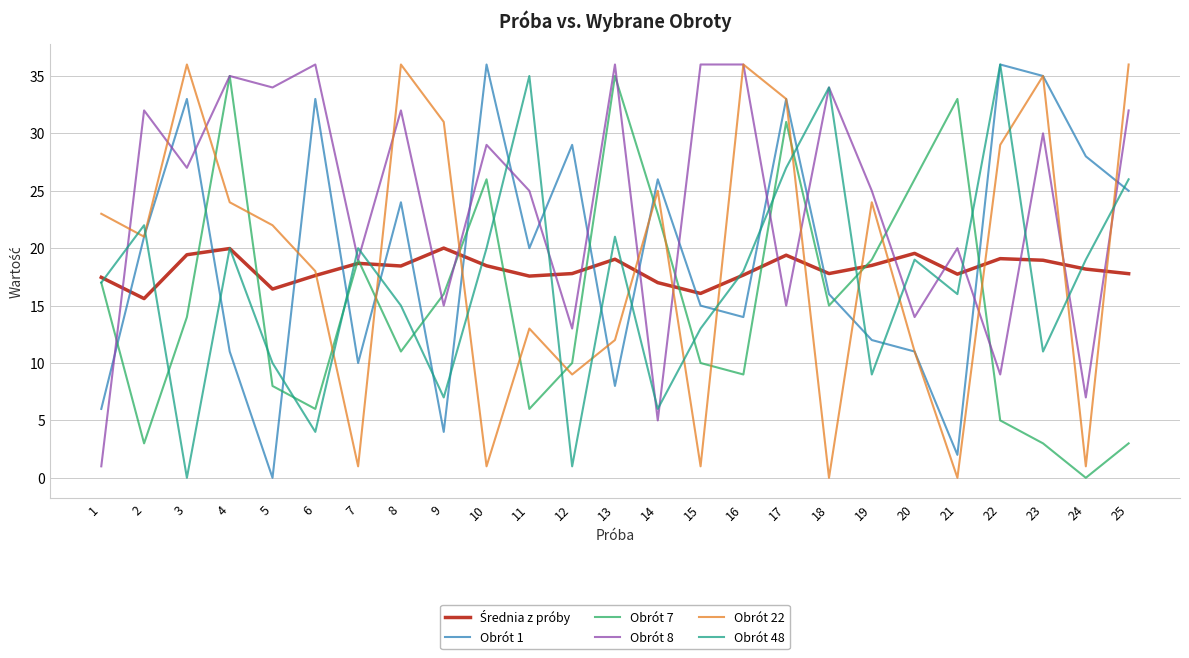

Count the number of categories in the chart.

25